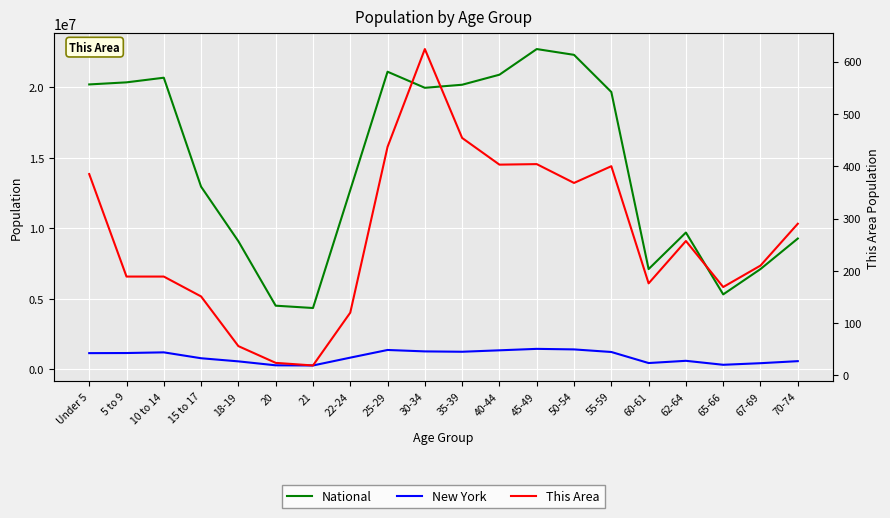

What is the difference between the maximum and minimum values in the National series?

18354297